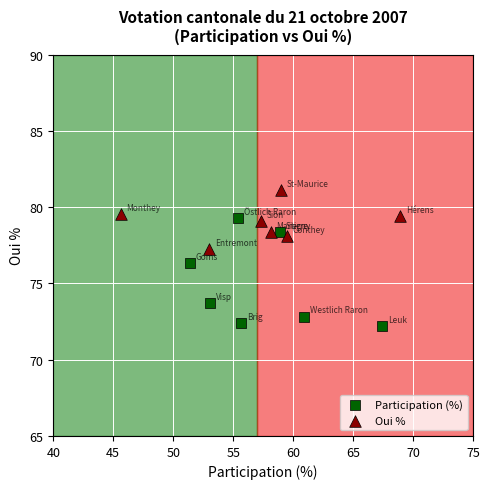

Which series has the largest Y range (max minus min)?

Participation (%)